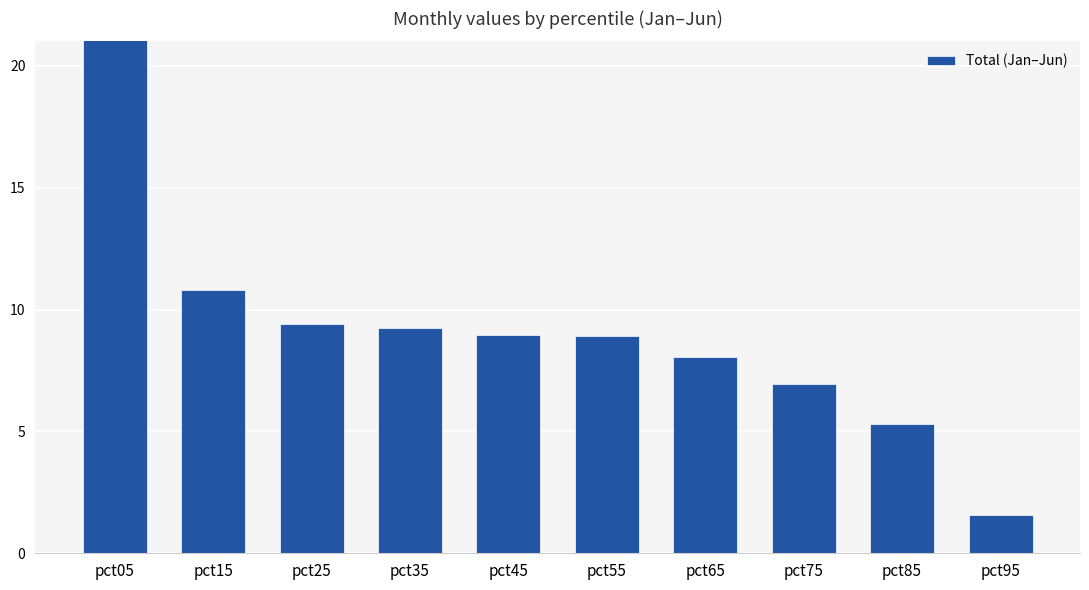

What is the value of the 6th bar from the left?

8.9